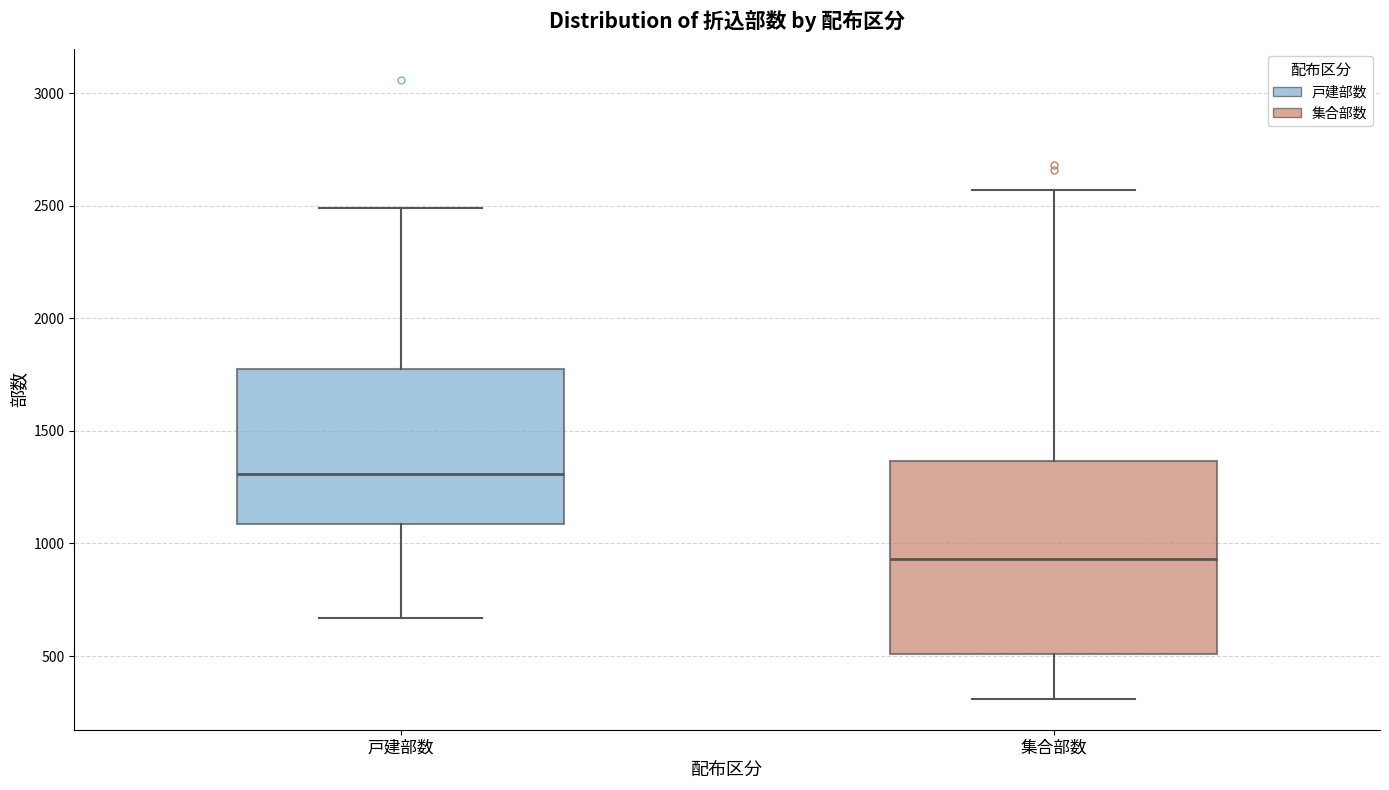

Reading left to right, transcribe this box plot: for each box, give where its median line is, the range the box spans, and where its two whiskers end, as read against the y-axis. The values are not printed on the chart, so give them approximately, as read against the axis.

戸建部数: median 1300, box 1100 to 1800, whiskers 650 to 2500
集合部数: median 950, box 500 to 1350, whiskers 300 to 2550